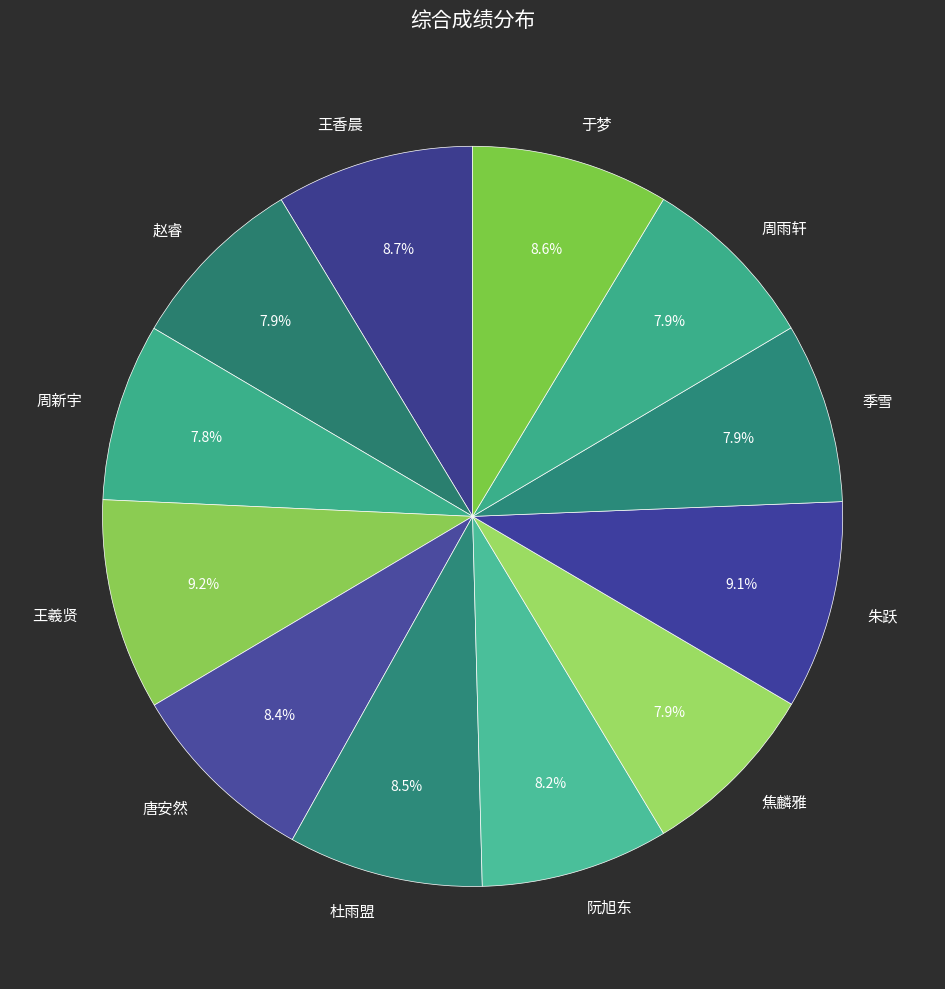

How many segments does this pie chart have?

12